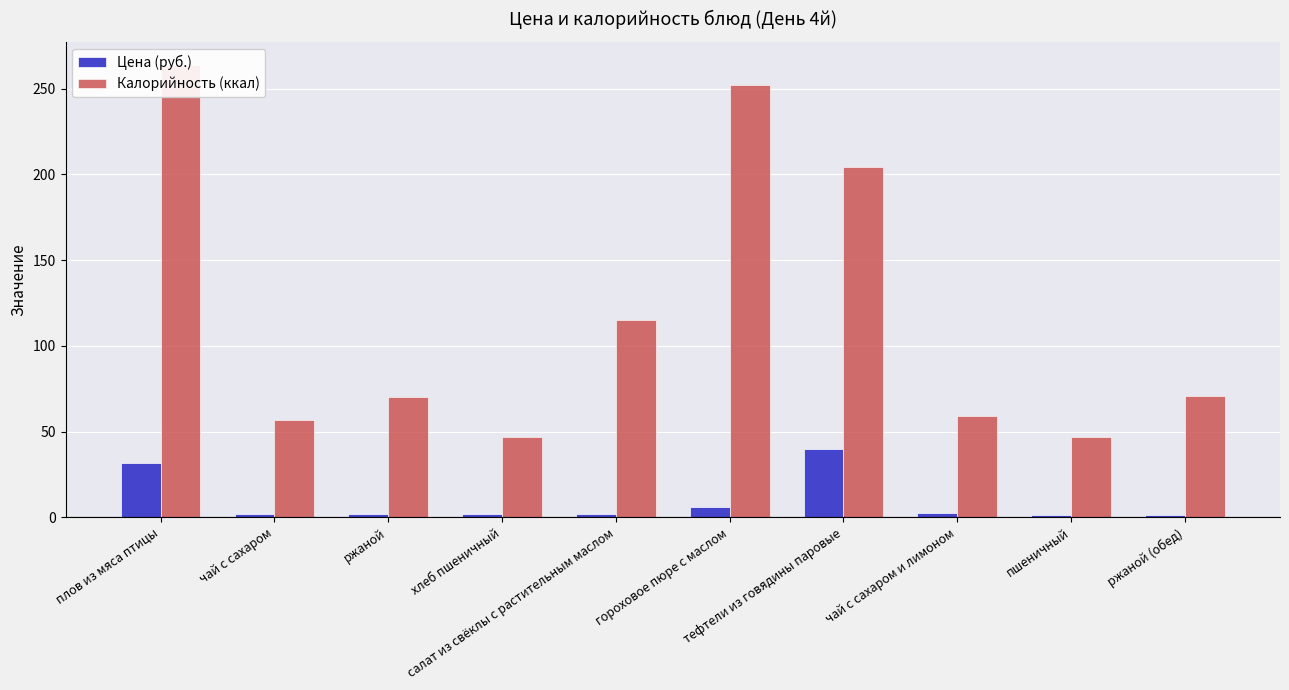

Reading left to right, transcribe all the data shown in this chart.

Цена (руб.): плов из мяса птицы=31.5	чай с сахаром=1.9	ржаной=2.1	хлеб пшеничный=2.0	салат из свёклы с растительным маслом=2.0	гороховое пюре с маслом=6.3	тефтели из говядины паровые=40.1	чай с сахаром и лимоном=2.8	пшеничный=1.4	ржаной (обед)=1.5
Калорийность (ккал): плов из мяса птицы=264.0	чай с сахаром=57.0	ржаной=70.0	хлеб пшеничный=47.0	салат из свёклы с растительным маслом=115.0	гороховое пюре с маслом=252.0	тефтели из говядины паровые=204.0	чай с сахаром и лимоном=59.0	пшеничный=47.0	ржаной (обед)=70.5